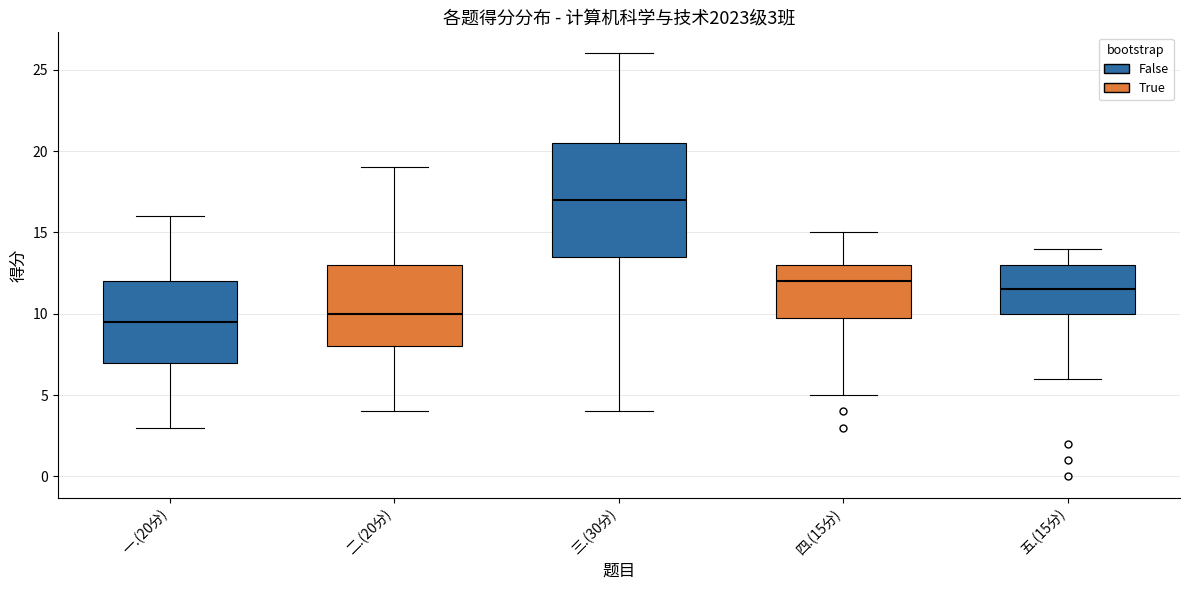

Which box's median line is the lowest?

一.(20分)